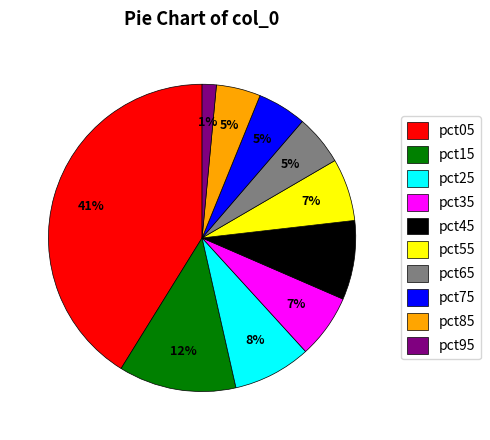

What is the largest slice in the pie chart?

pct05